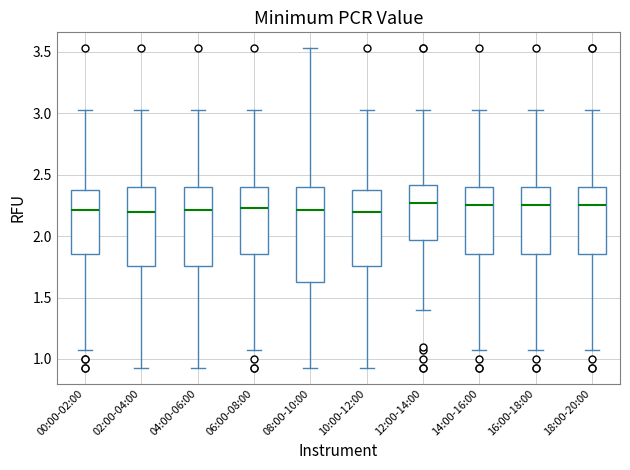

Reading left to right, read every box against the y-axis: the position of its median line, the range the box covers, and the ends of its whiskers. The values are not printed on the chart, so give them approximately, as read against the axis.

00:00-02:00: median 2.20, box 1.85 to 2.40, whiskers 1.05 to 3.05
02:00-04:00: median 2.20, box 1.75 to 2.40, whiskers 0.95 to 3.05
04:00-06:00: median 2.20, box 1.75 to 2.40, whiskers 0.95 to 3.05
06:00-08:00: median 2.25, box 1.85 to 2.40, whiskers 1.05 to 3.05
08:00-10:00: median 2.20, box 1.65 to 2.40, whiskers 0.95 to 3.55
10:00-12:00: median 2.20, box 1.75 to 2.40, whiskers 0.95 to 3.05
12:00-14:00: median 2.25, box 1.95 to 2.40, whiskers 1.40 to 3.05
14:00-16:00: median 2.25, box 1.85 to 2.40, whiskers 1.05 to 3.05
16:00-18:00: median 2.25, box 1.85 to 2.40, whiskers 1.05 to 3.05
18:00-20:00: median 2.25, box 1.85 to 2.40, whiskers 1.05 to 3.05